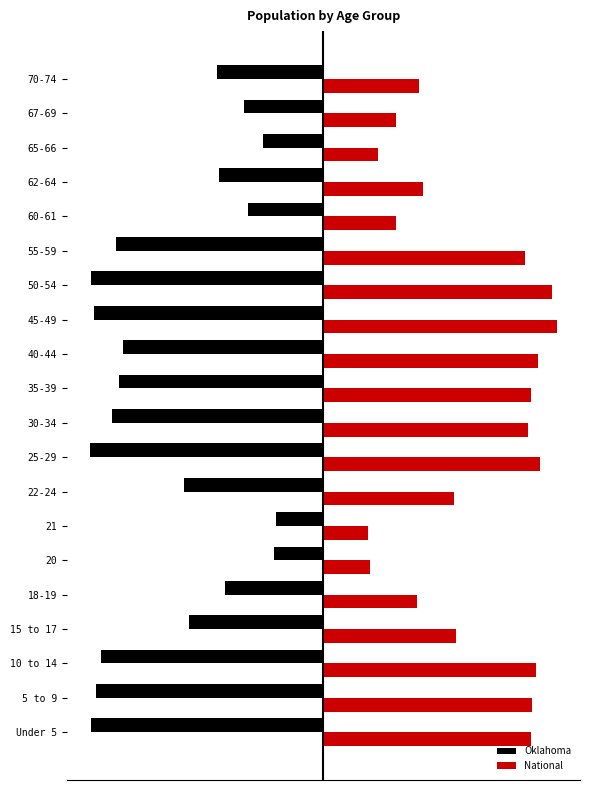

List the series in order of their peak value, highest first.

National, Oklahoma